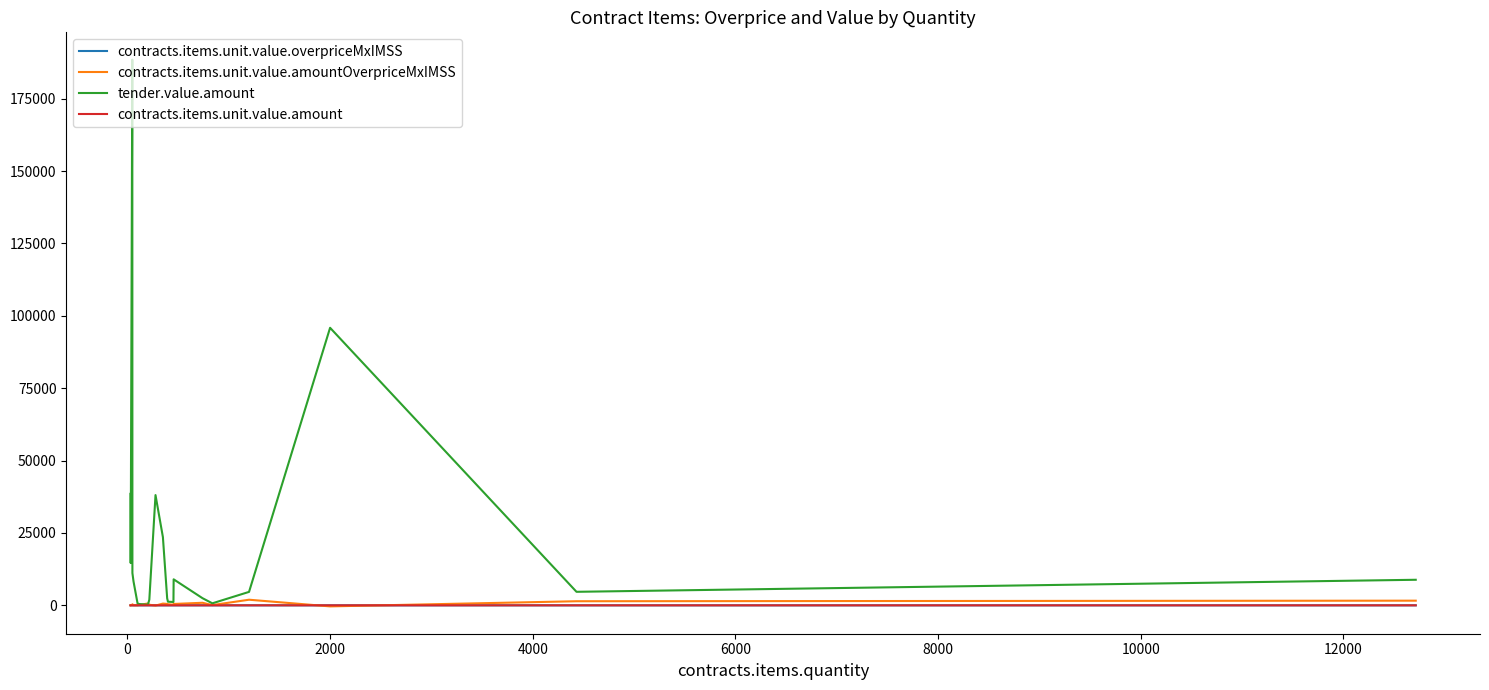

Which series has the widest spread of values?

tender.value.amount